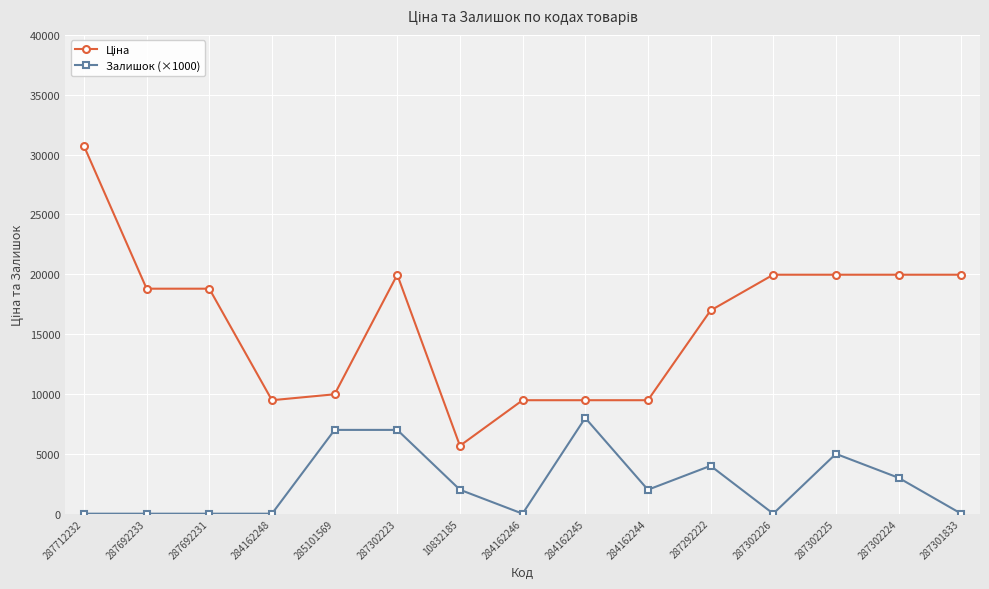

What is the label of the 11th point from the right?

285101569